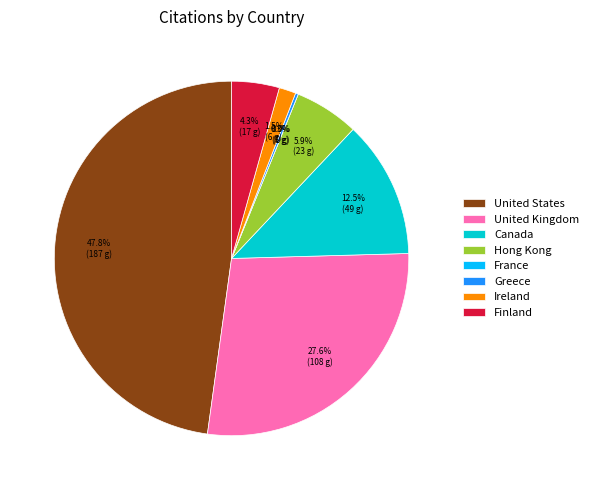

How much of the chart is everything except Ireland?

98.5%